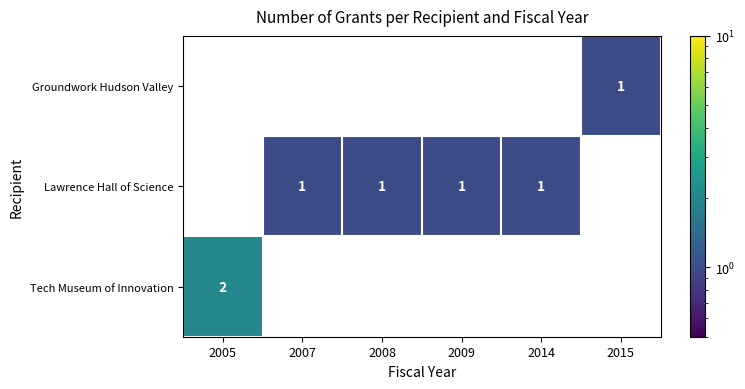

True or false: Tech Museum of Innovation has a value of 3 at 2005.

False